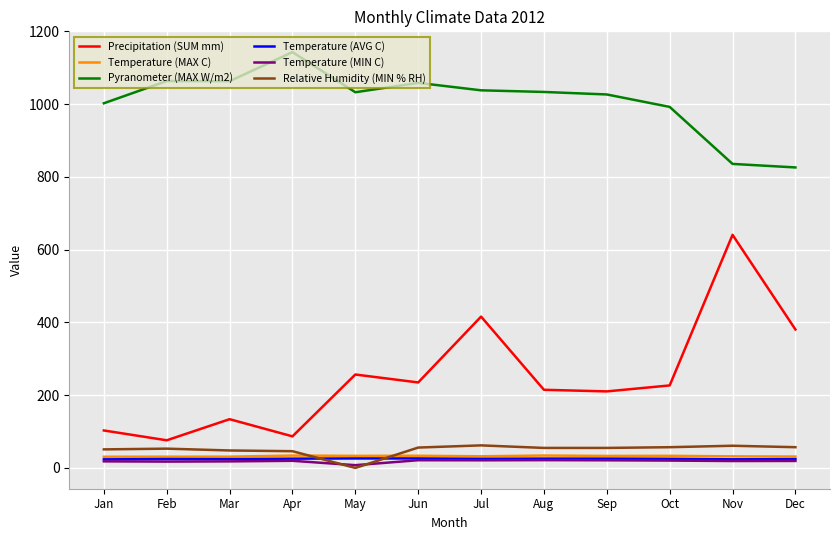

What is the total value across all series at Jul?

1594.1